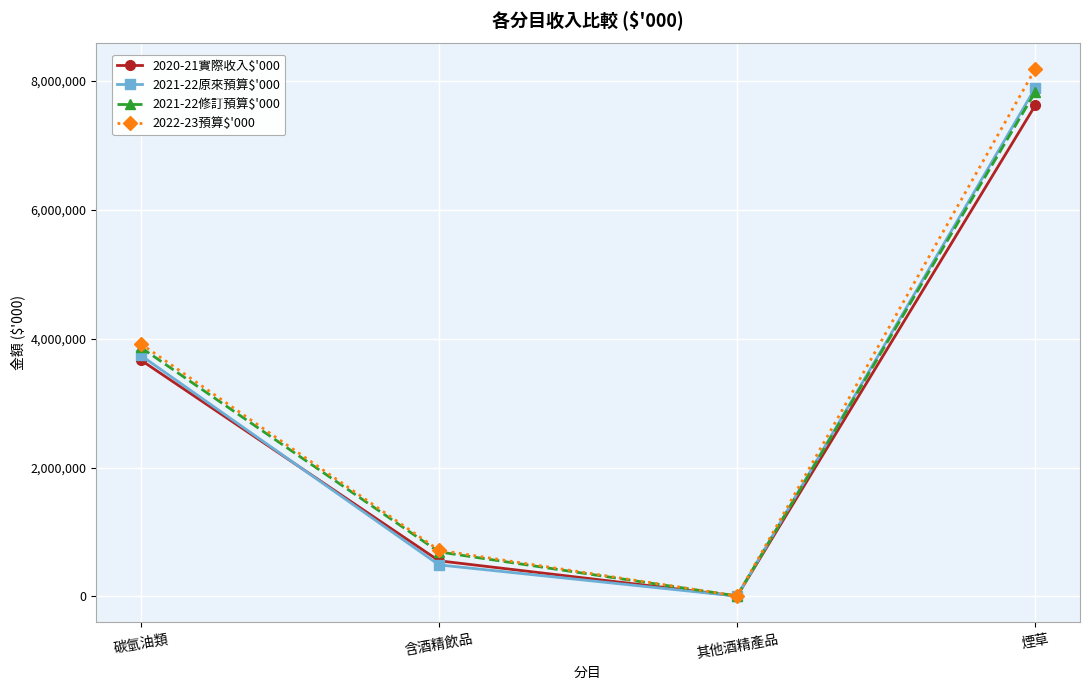

Is this an area chart (filled region under the line)?

No